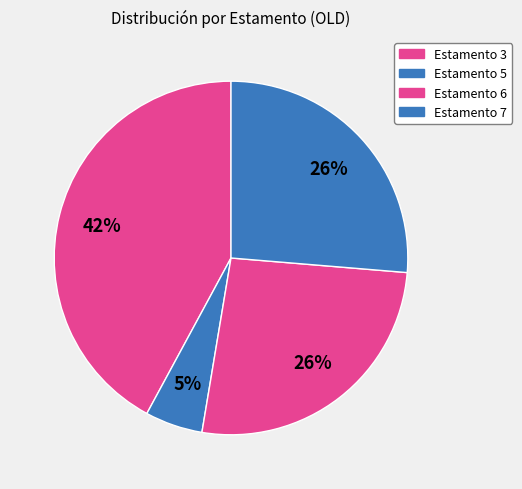

How many segments does this pie chart have?

4